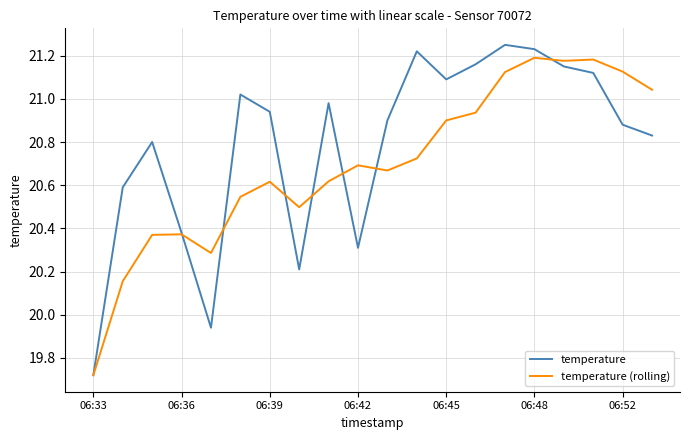

Which category has the lowest value across all series?

06:33